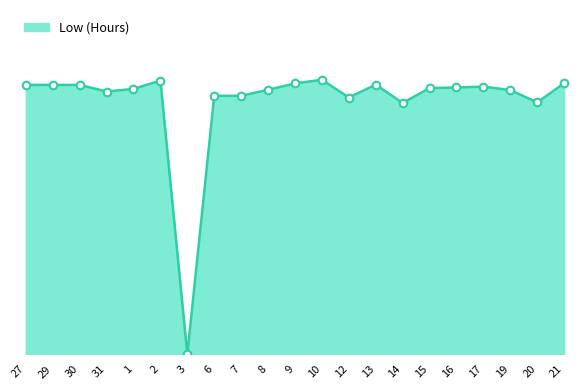

Between 8 and 17, which is larger?

17